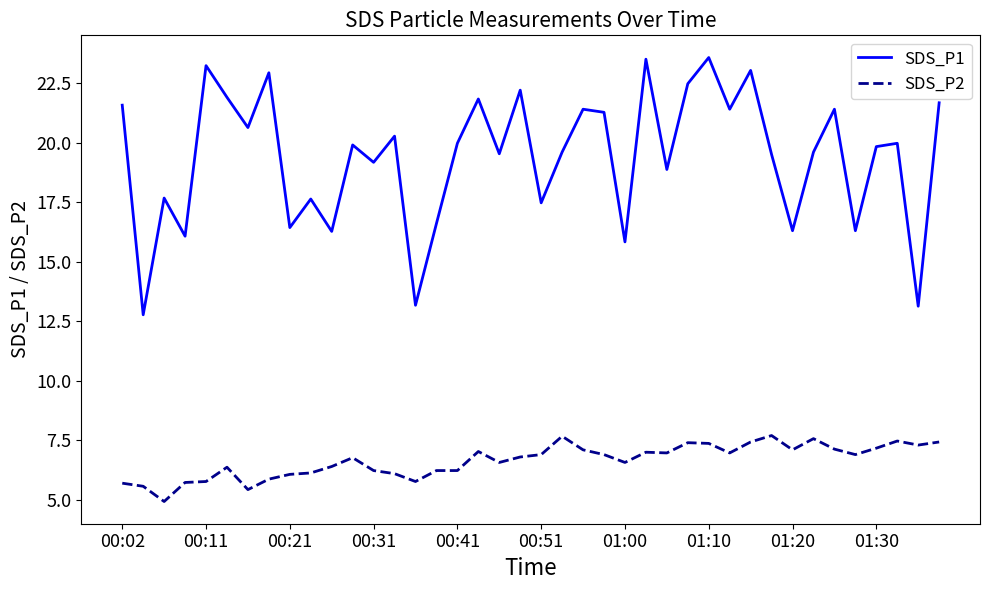

Which series has the largest total across all categories?

SDS_P1